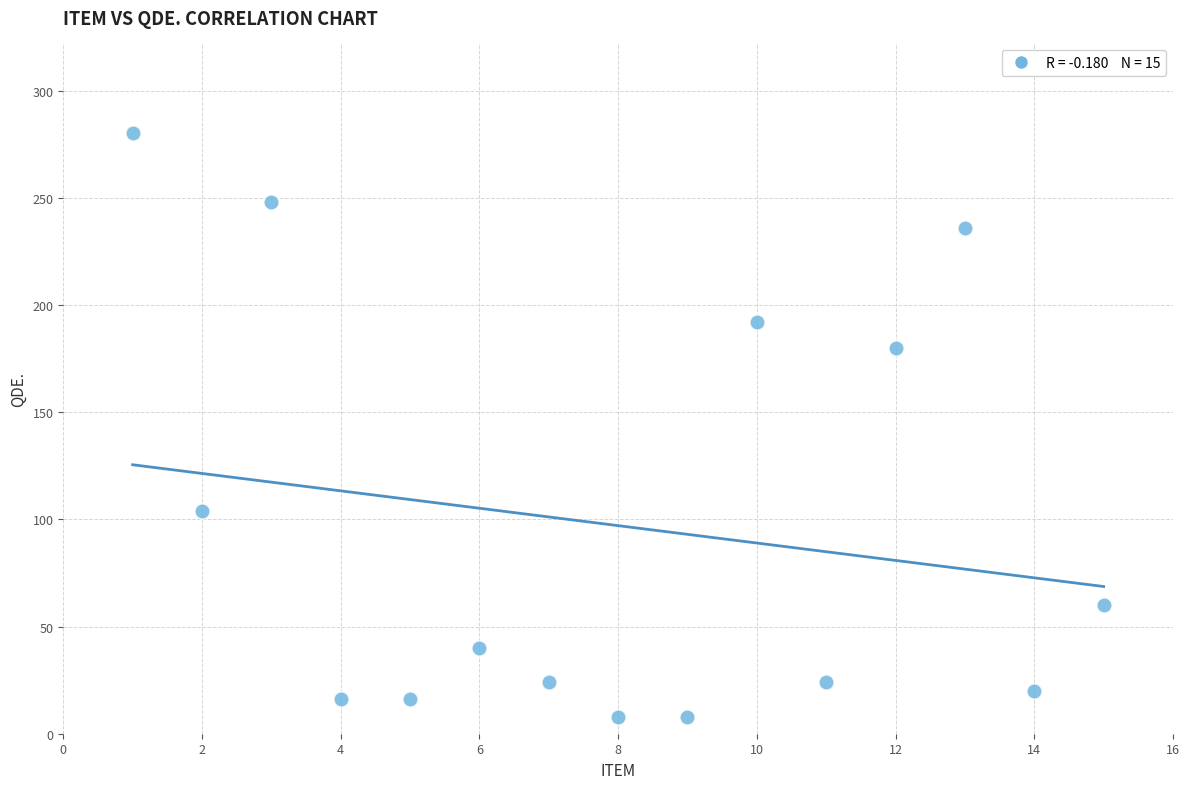

What Y value in the scatter plot is closest to 144?

180